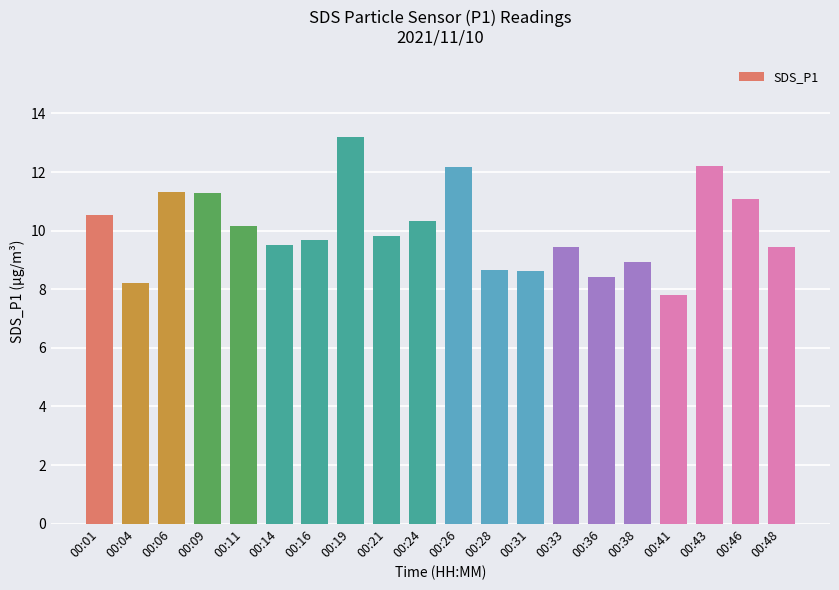

What is the smallest value displayed?

7.8